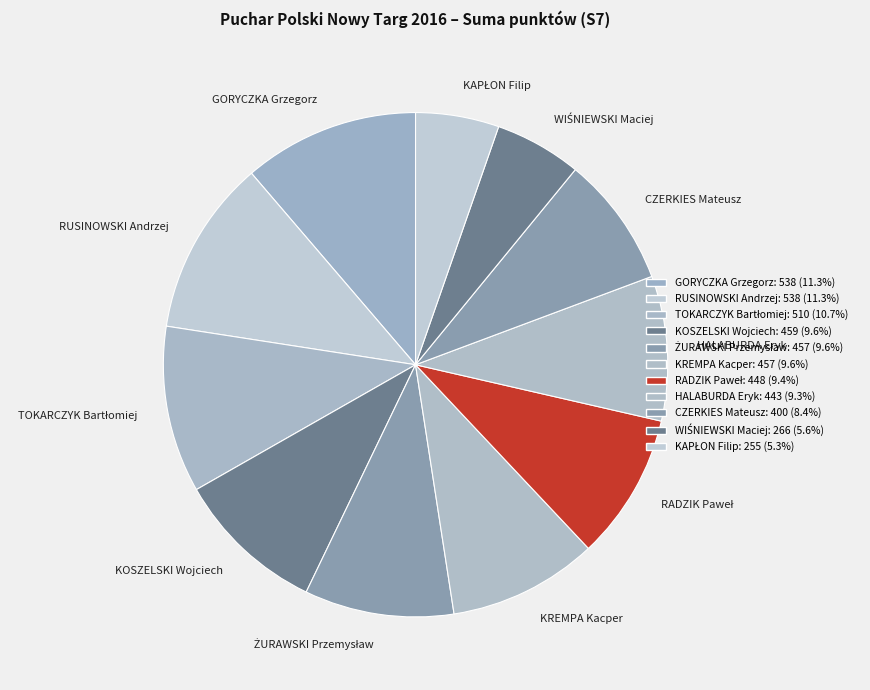

Is GORYCZKA Grzegorz the majority of the pie?

No